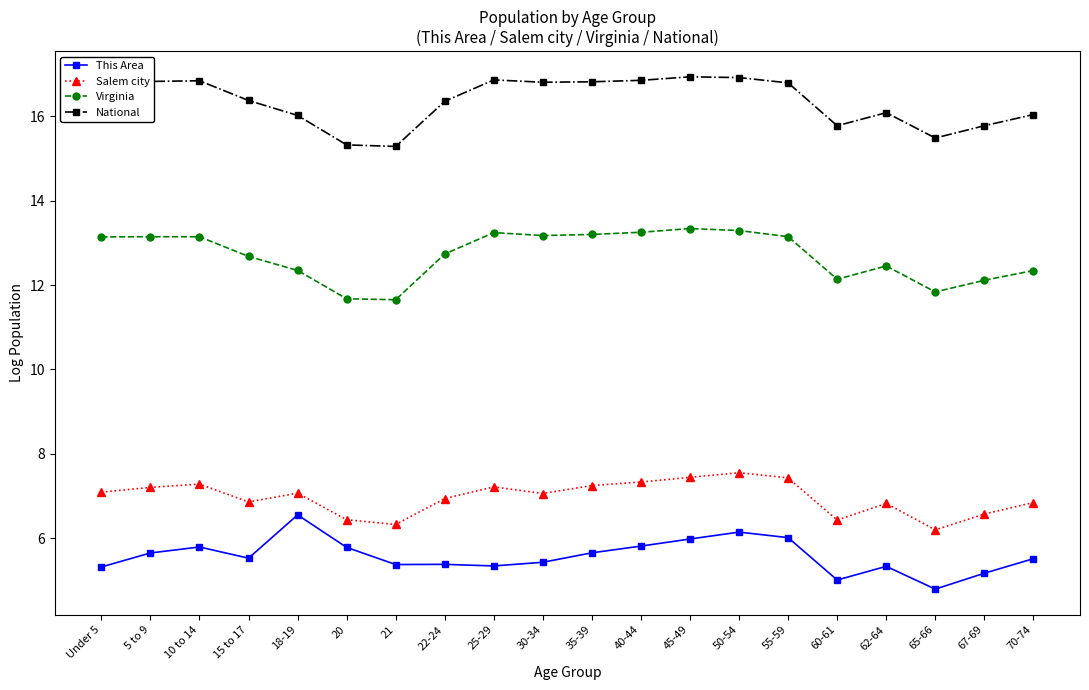

What is the lowest value of the Virginia series?

11.7